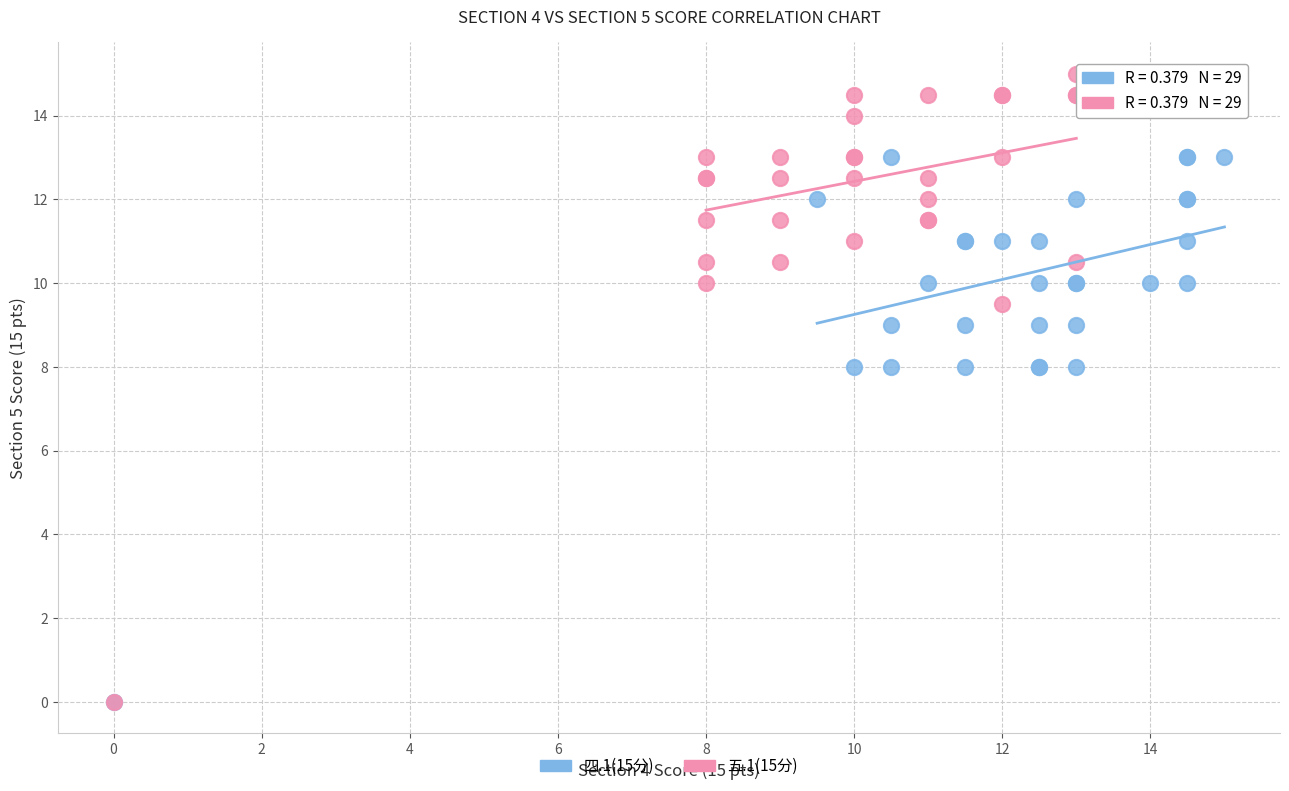

Which series has the largest Y range (max minus min)?

五.1(15分)